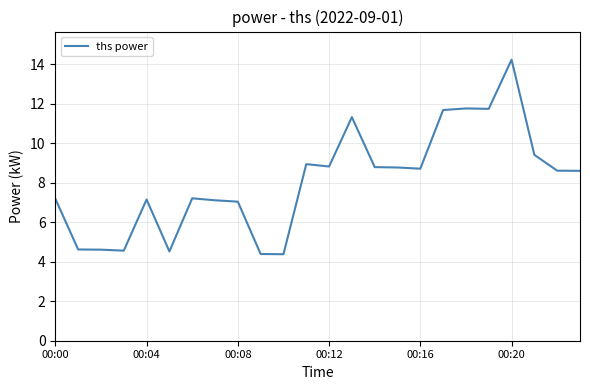

What is the minimum value shown in the chart?

4.4